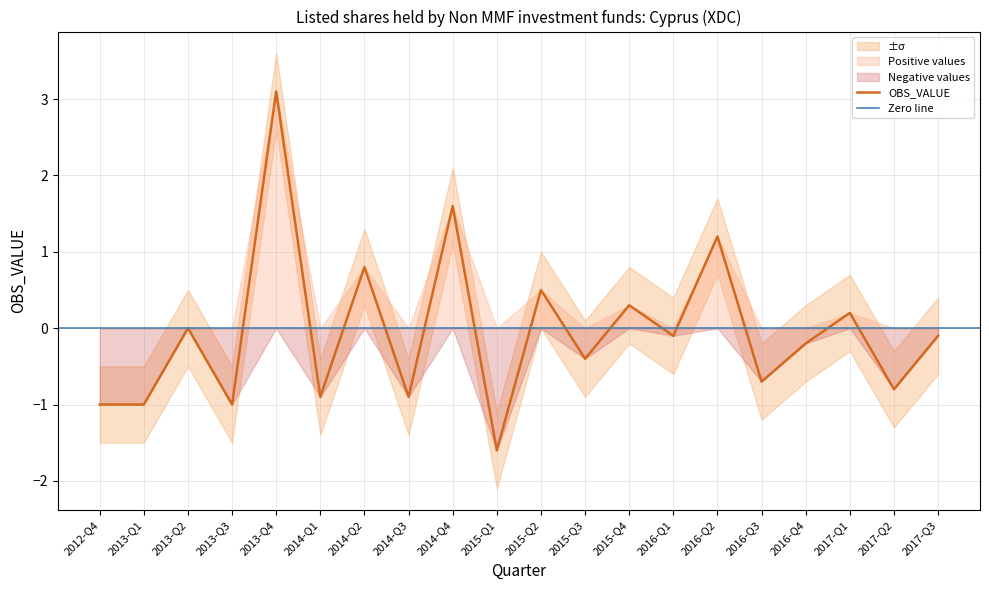

What is the difference between the maximum and minimum values in the OBS_VALUE series?

4.7